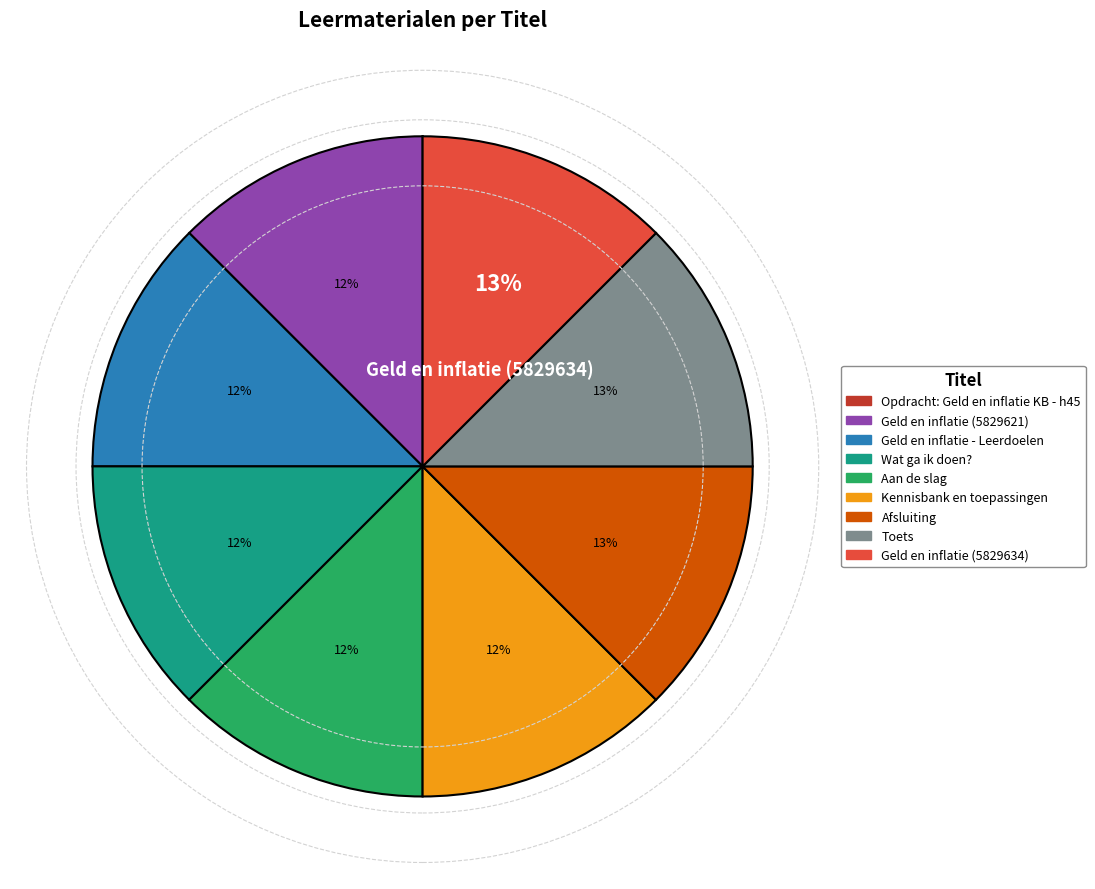

To the nearest percent, what portion does Toets represent?

13%